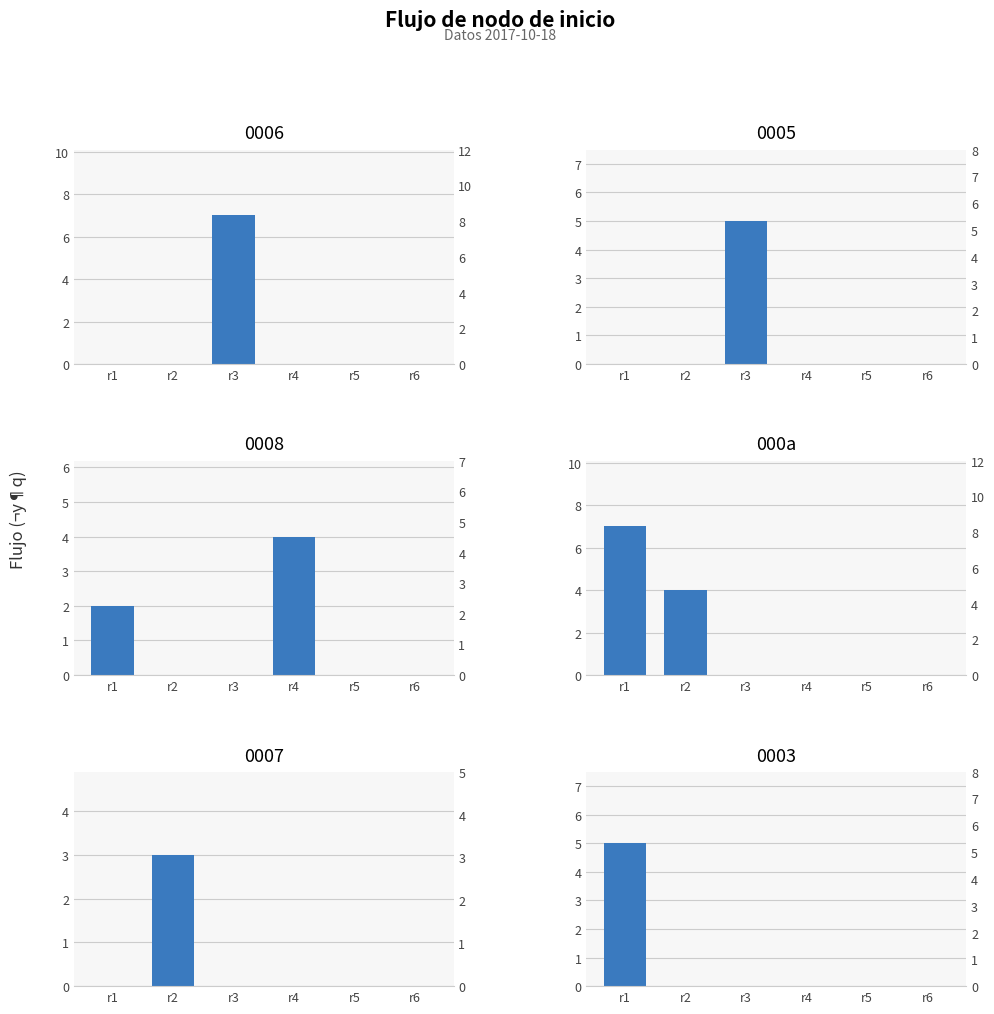

What is the difference between the second highest and minimum values?

4